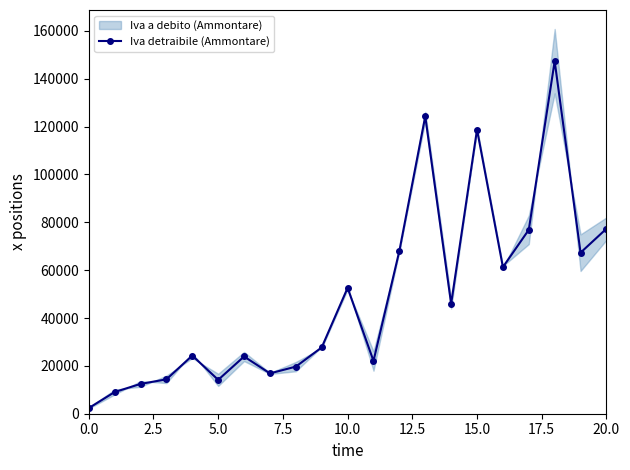

At which category does the chart reach its peak across all series?

18